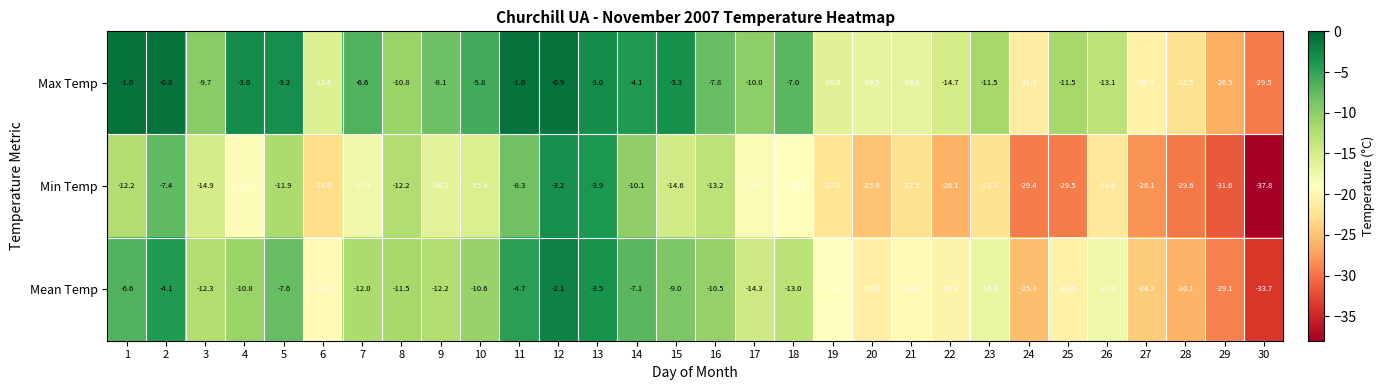

Count the number of categories in the chart.

30